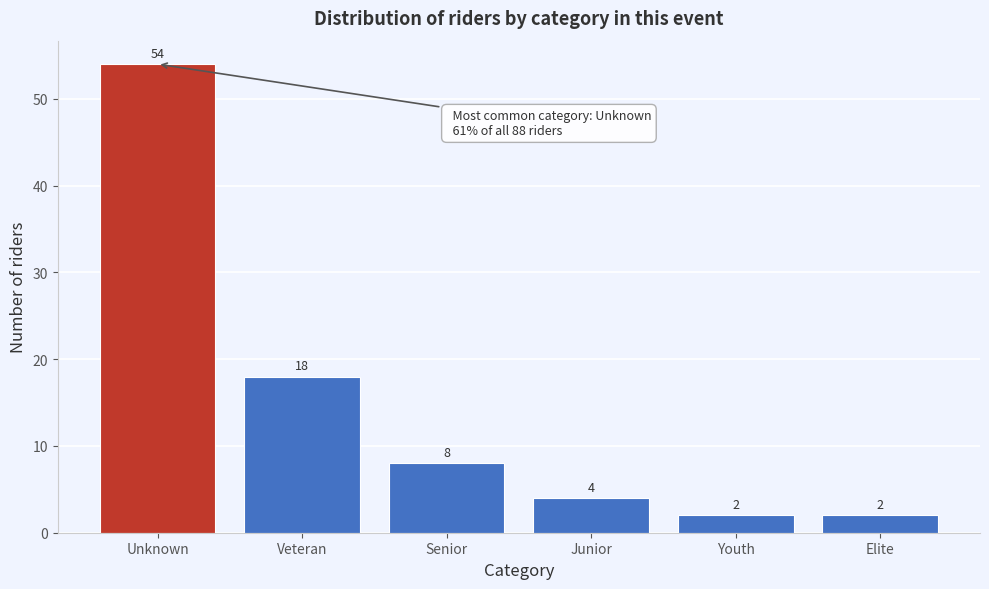

Reading left to right, transcribe all the data shown in this chart.

Unknown=54	Veteran=18	Senior=8	Junior=4	Youth=2	Elite=2